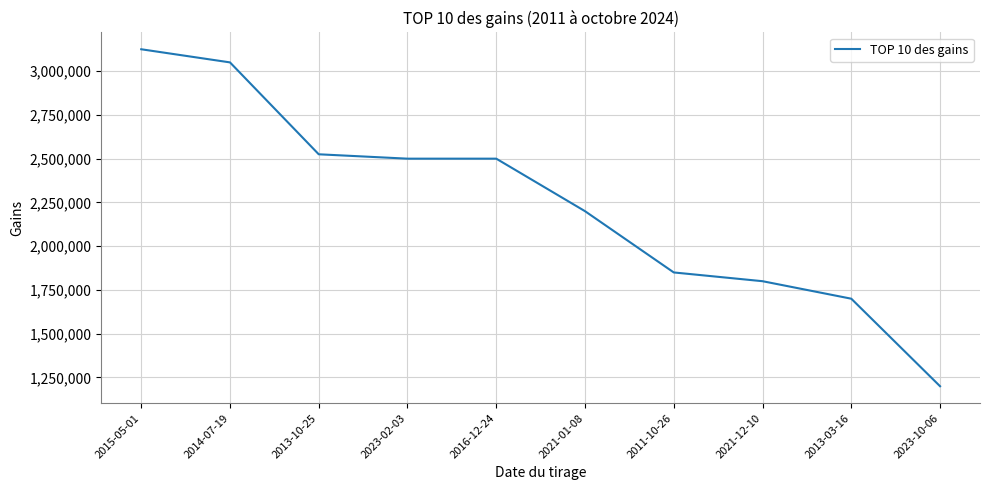

True or false: the data shows 395306 at 2013-03-16.

False